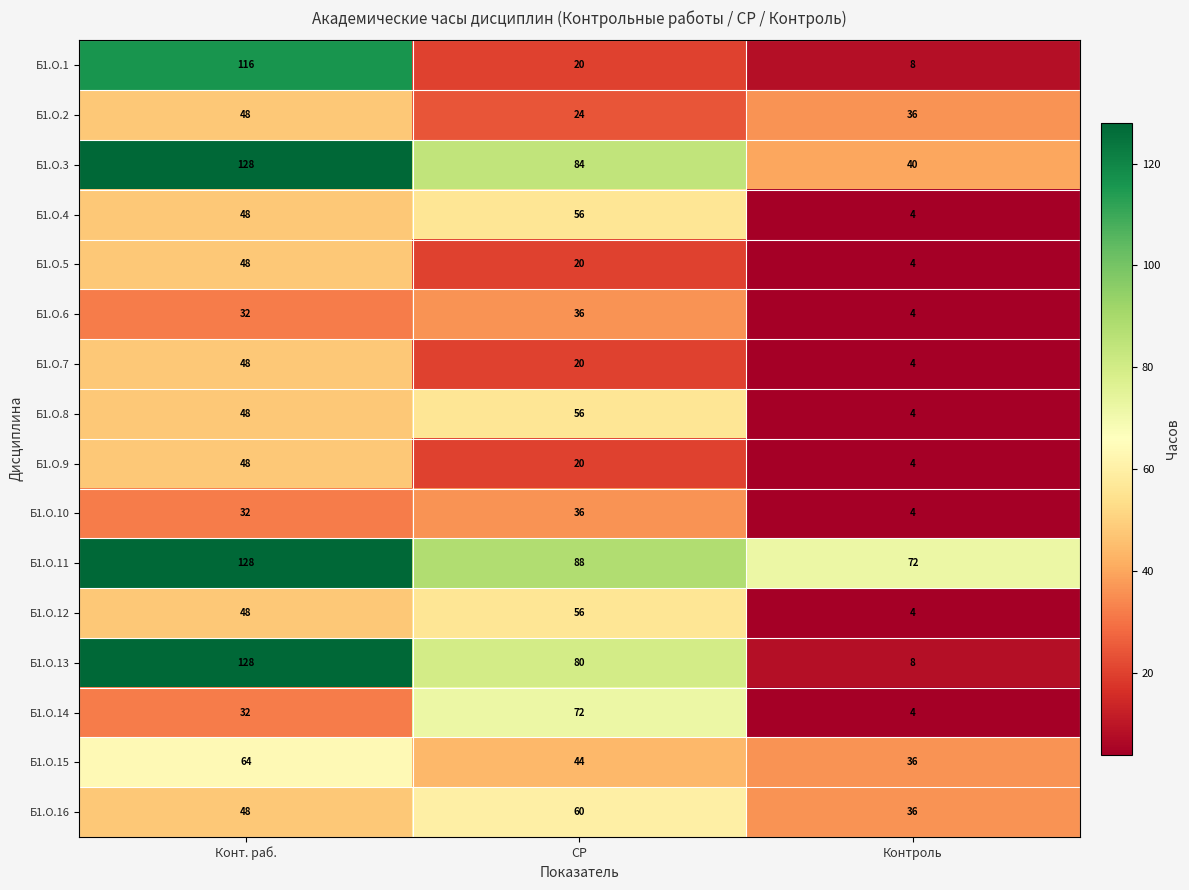

Which series changed the most between СР and Контроль?

Б1.О.13